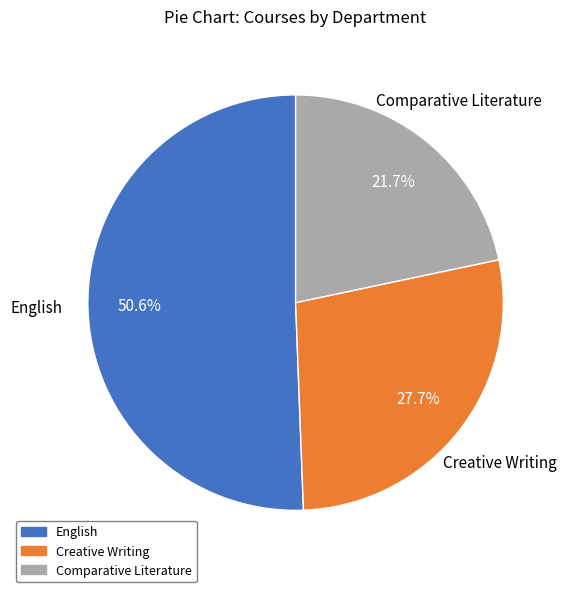

To the nearest percent, what is the difference between the Creative Writing and Comparative Literature slice percentages?

6%